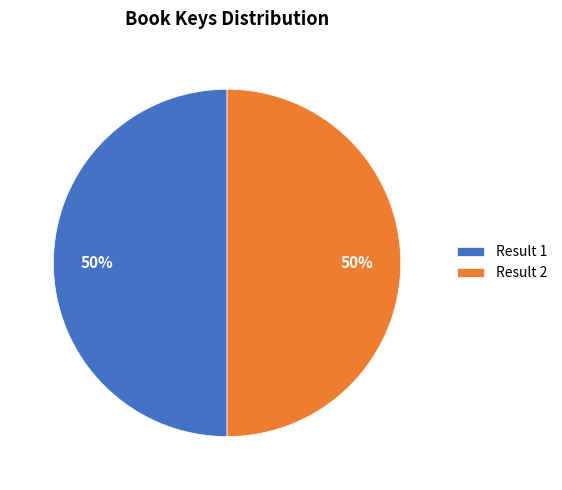

What is the ratio of the value at Result 2 to the value at Result 1?

1.0